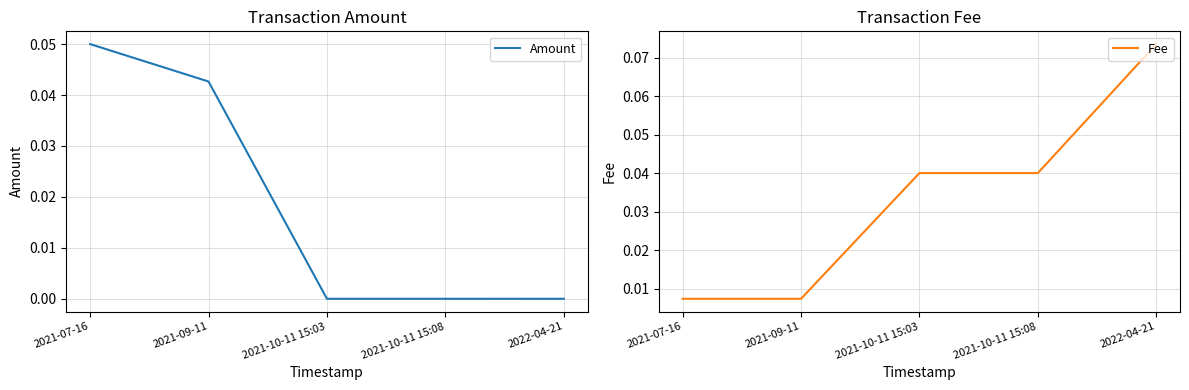

What is the total value across all series at 2021-07-16?

0.1